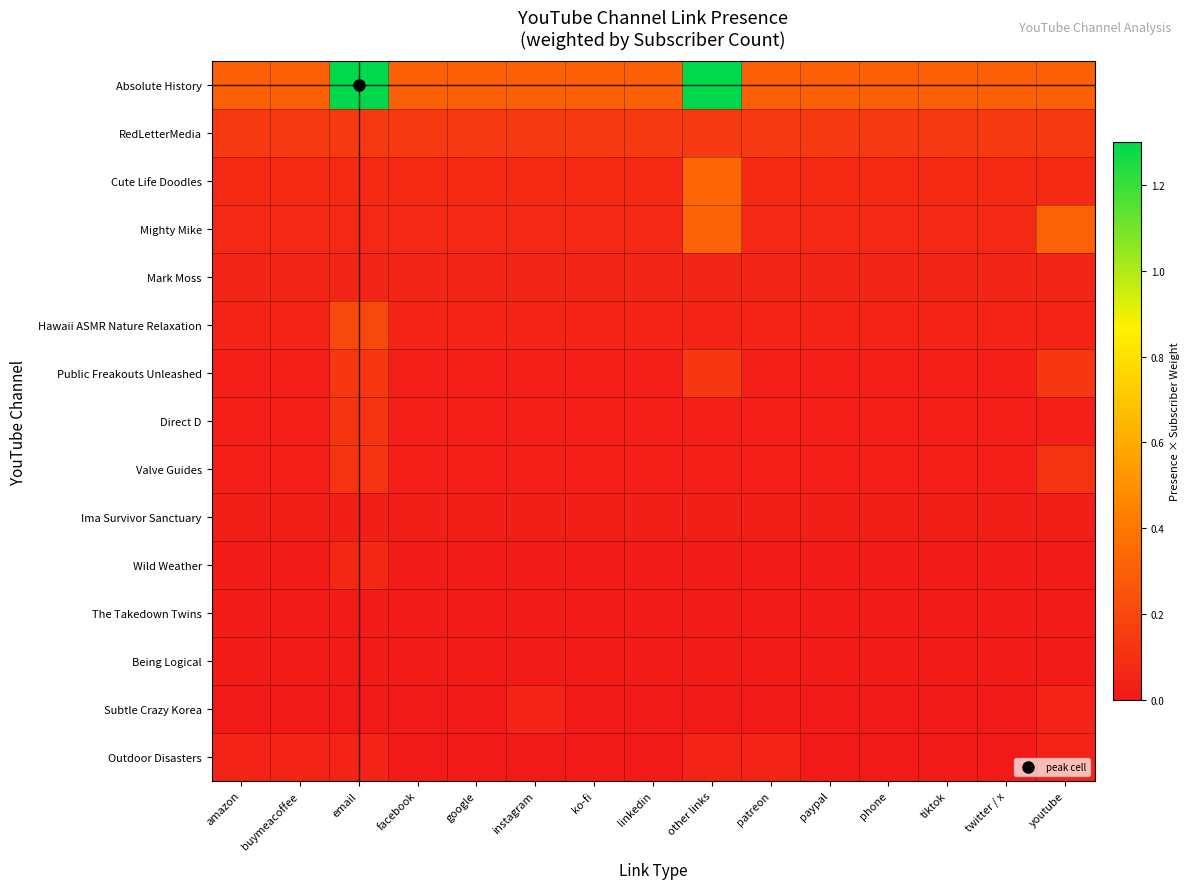

At which category does the chart reach its minimum across all series?

facebook